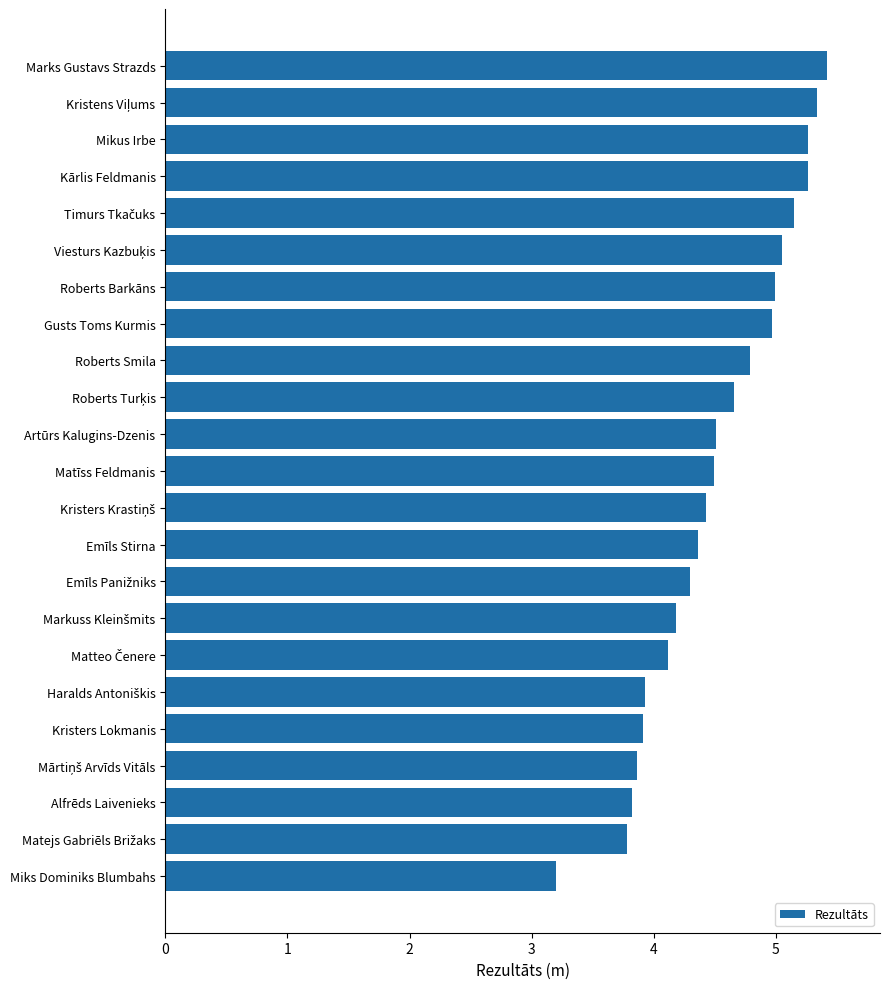

Read the value at Gusts Toms Kurmis.

5.0